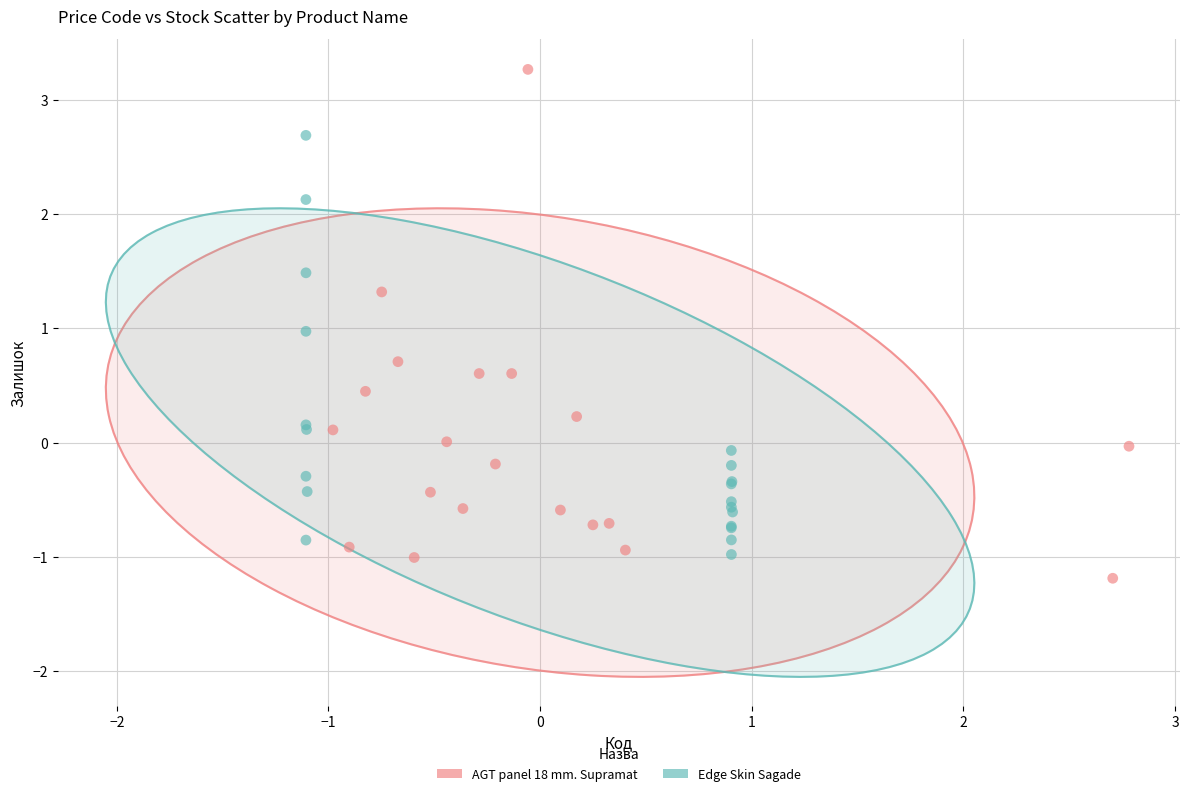

What are all the series names shown in the legend?

AGT panel 18 mm. Supramat, Edge Skin Sagade